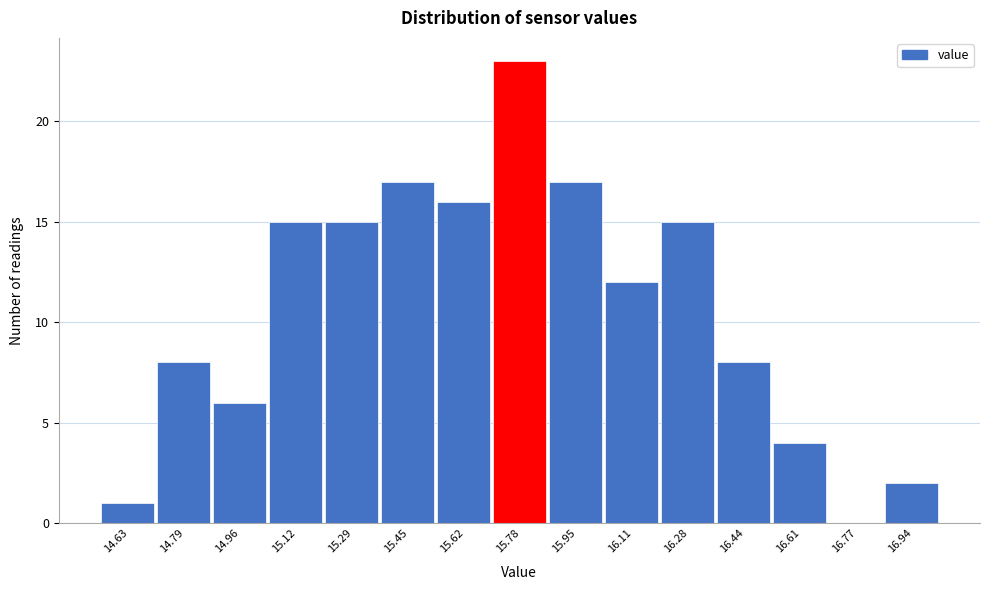

Reading left to right, transcribe all the data shown in this chart.

14.63=1	14.79=8	14.96=6	15.12=15	15.29=15	15.45=17	15.62=16	15.78=23	15.95=17	16.11=12	16.28=15	16.44=8	16.61=4	16.77=0	16.94=2